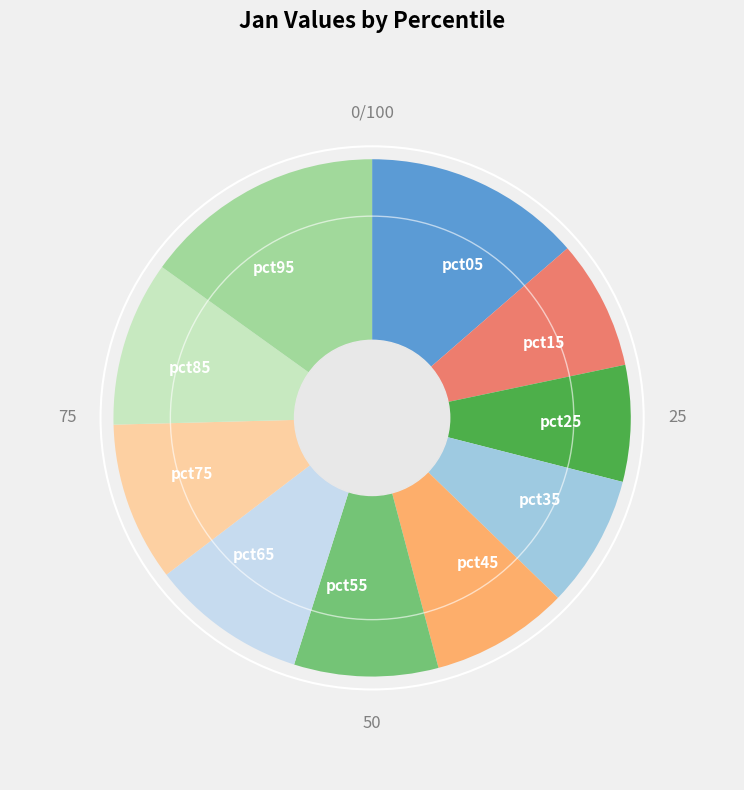

Is it true that pct15 is 1% of the pie?

False